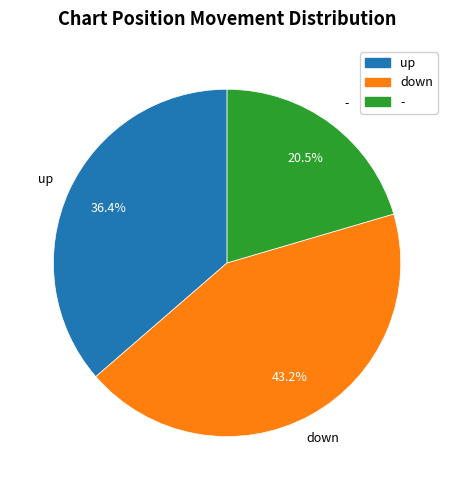

To the nearest percent, what is the difference between the largest and smallest slice percentages?

23%